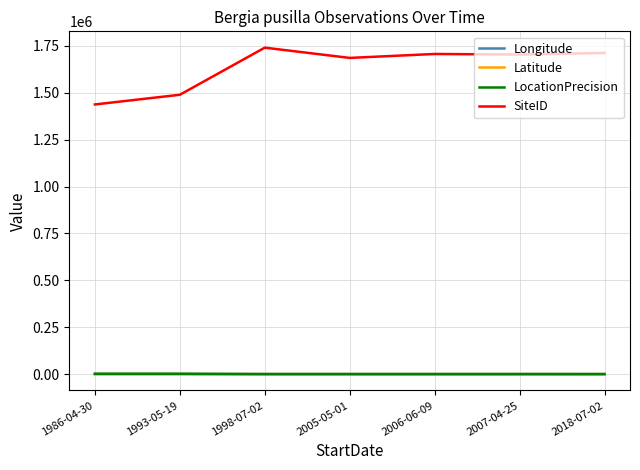

True or false: Latitude and Longitude cross at least once.

False